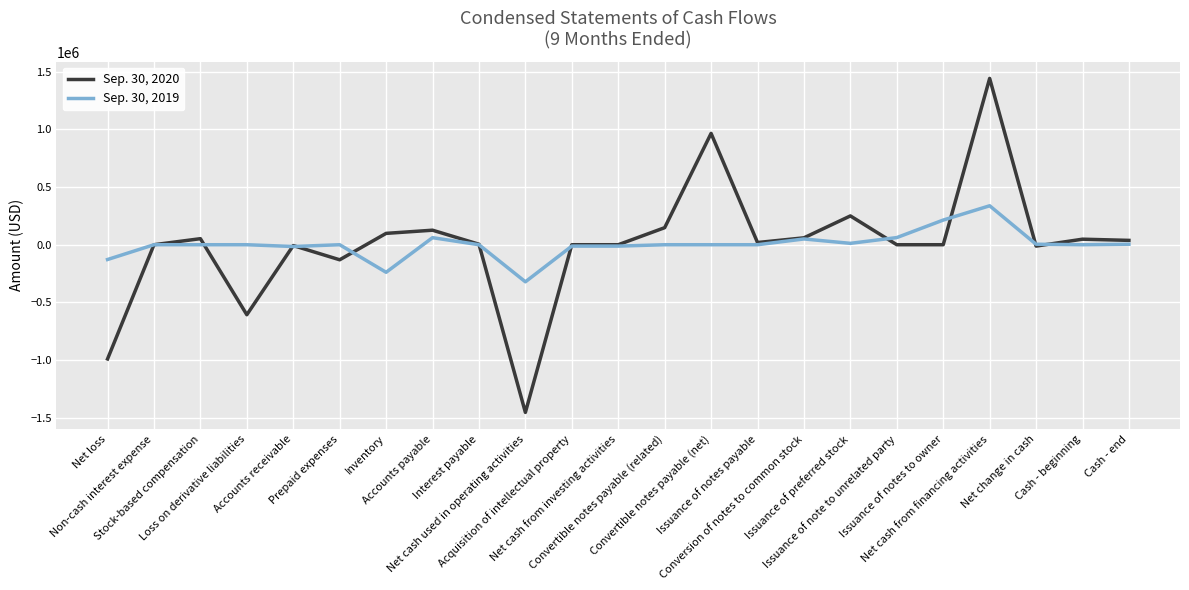

Which series has the largest range (max minus min)?

Sep. 30, 2020